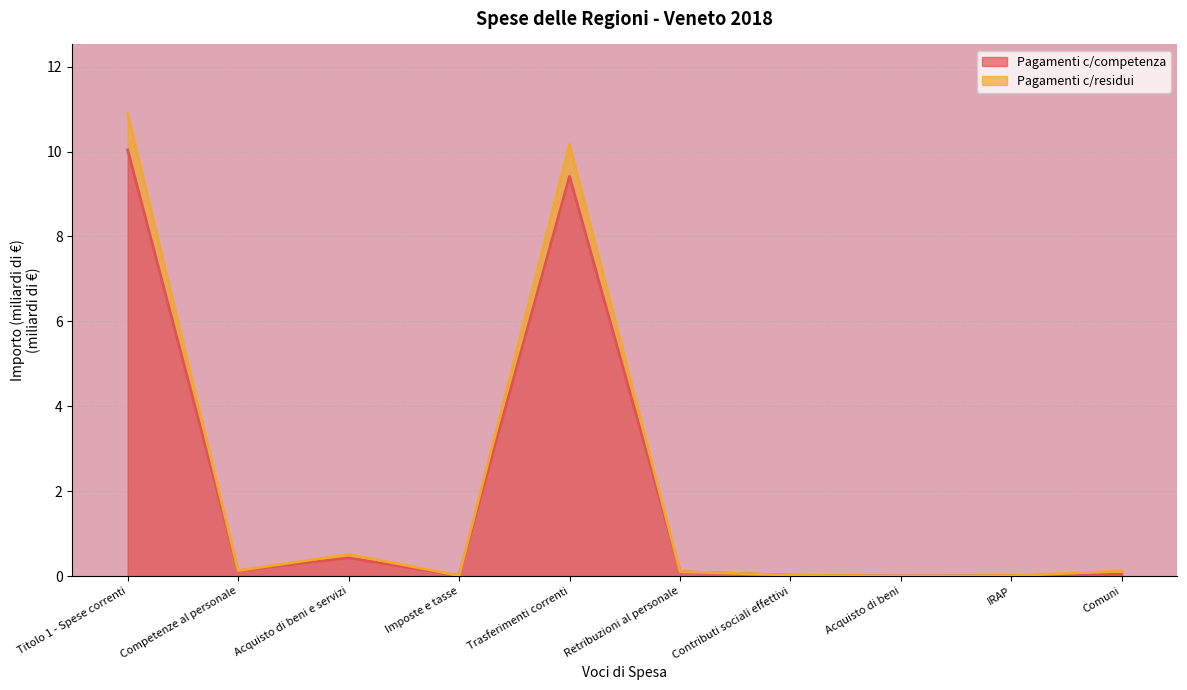

Is the value of Pagamenti c/residui at Retribuzioni al personale greater than the value of Pagamenti c/competenza at Titolo 1 - Spese correnti?

No